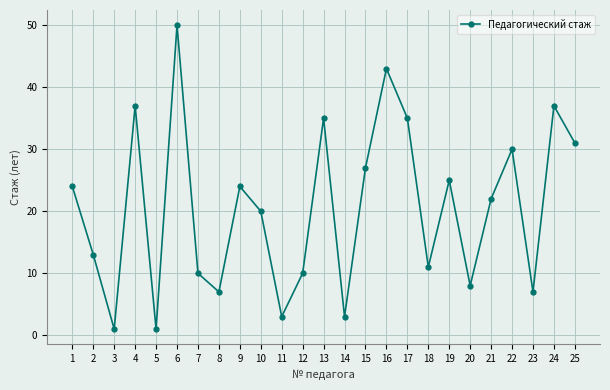

Approximately how many times larger is the value at 7 compared to 24?

0.3